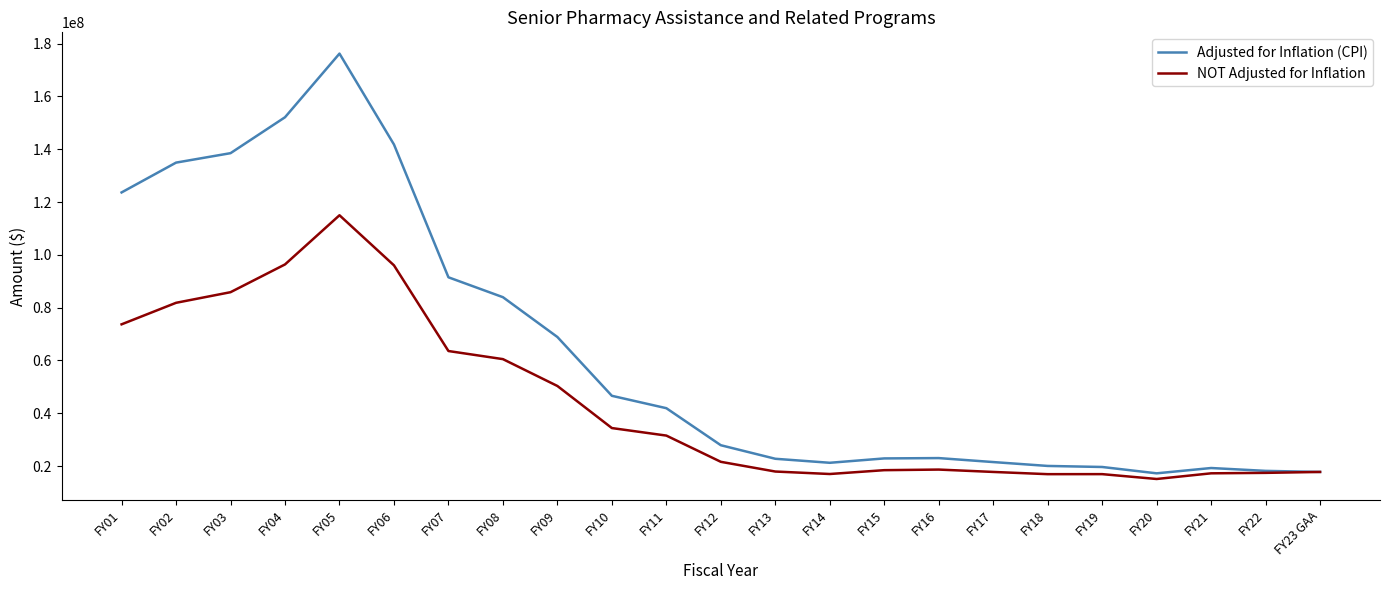

Which series has the largest range (max minus min)?

Adjusted for Inflation (CPI)